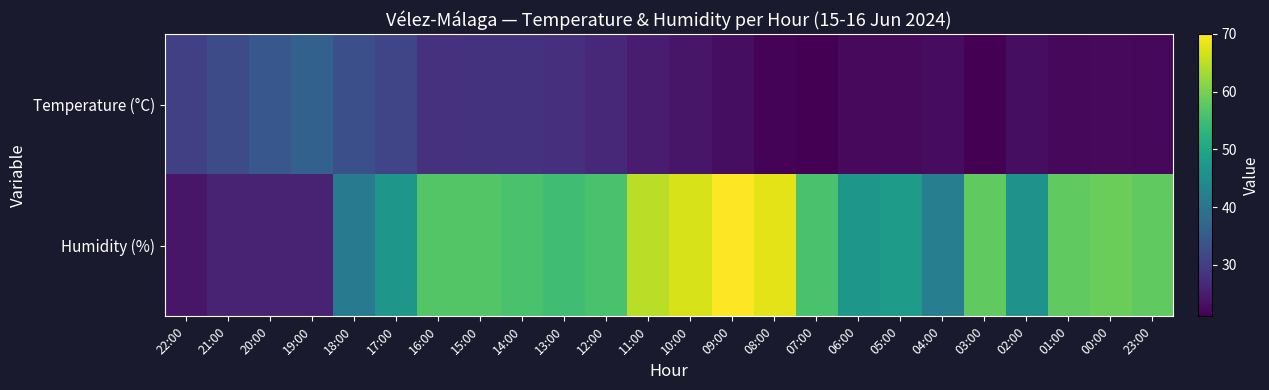

At 22:00, list the series in order from largest to smallest.

Temperature (°C), Humidity (%)